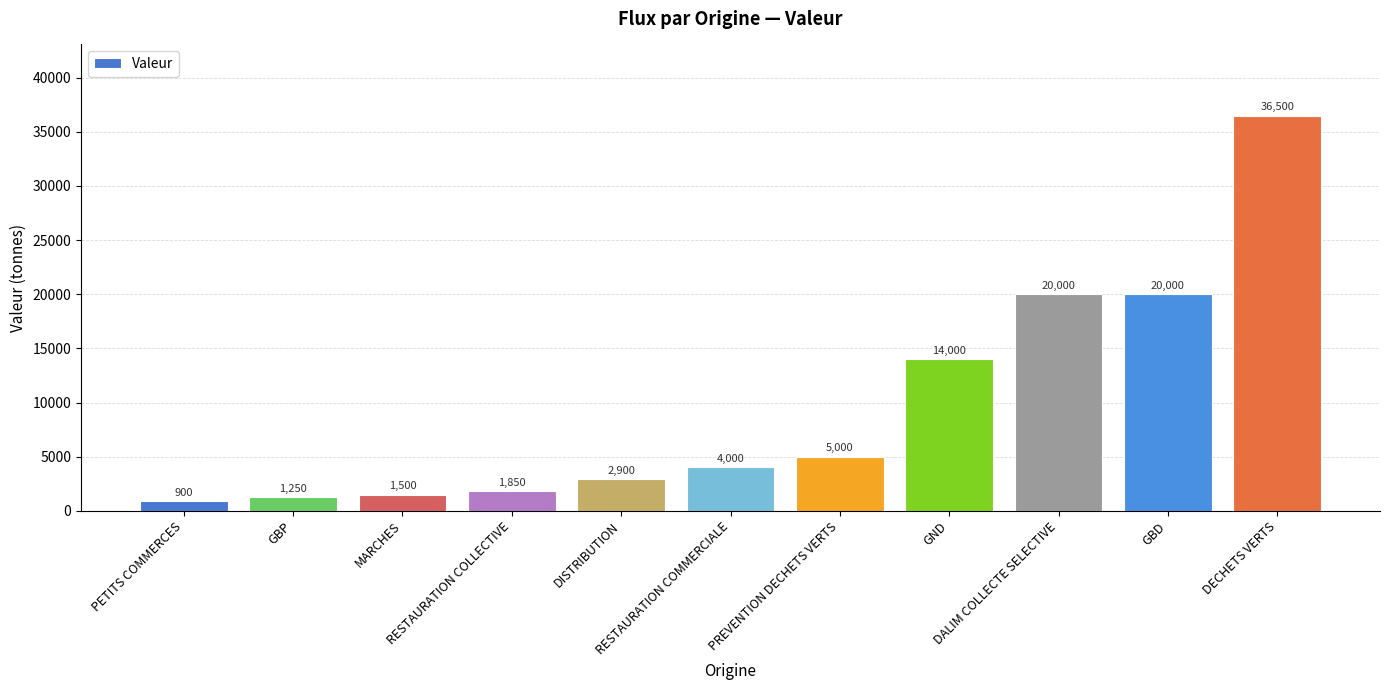

What position from the right is PETITS COMMERCES?

11